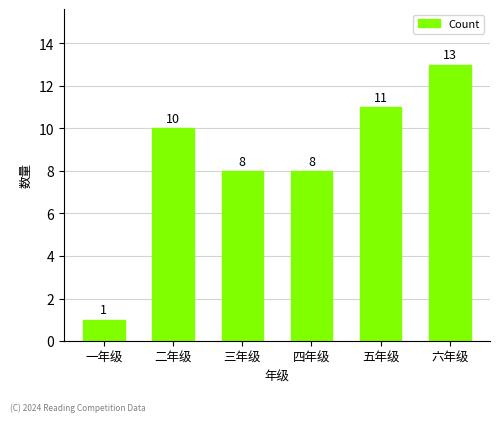

What is the maximum value shown in the chart?

13